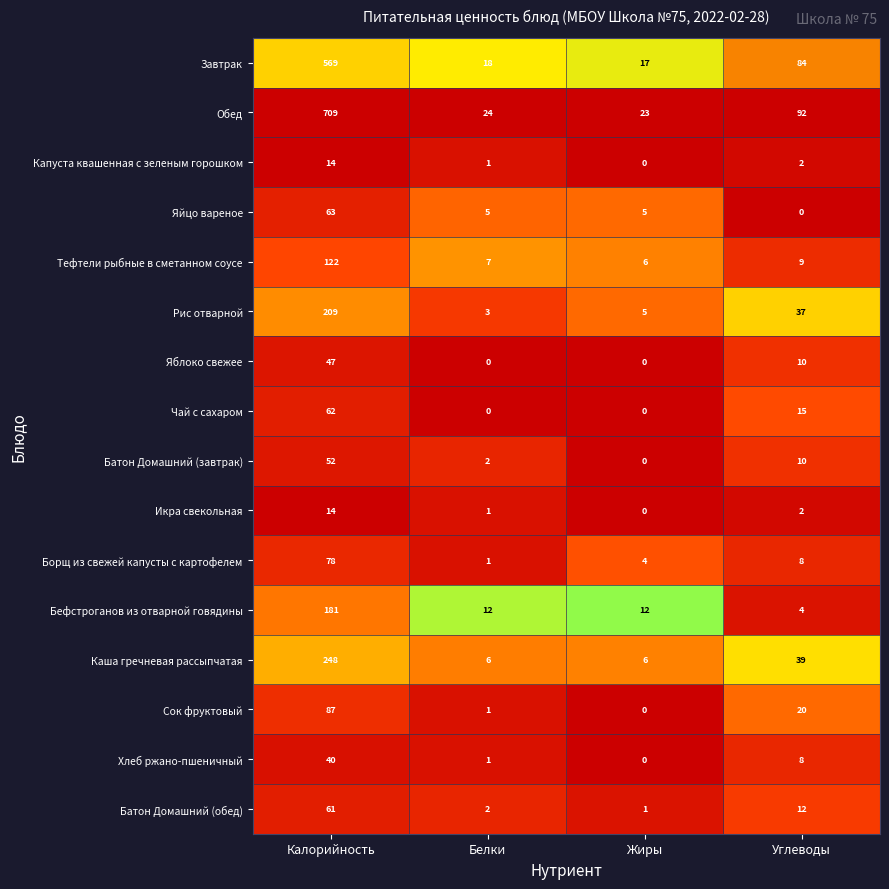

Which category has the highest value across all series?

Калорийность